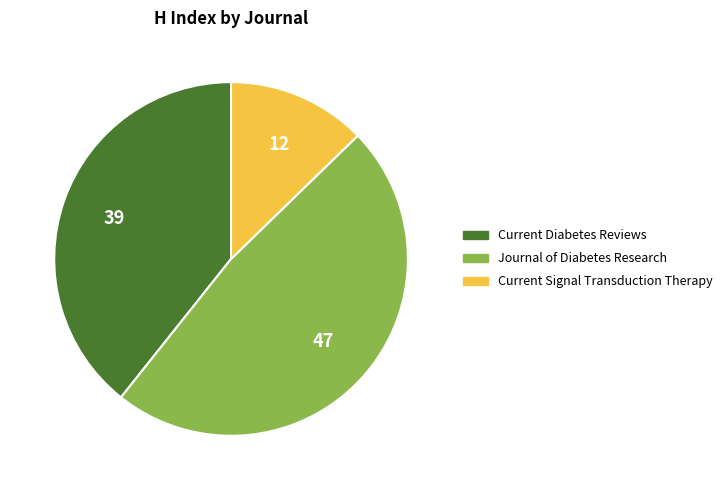

Is it true that Current Diabetes Reviews is 26% of the pie?

False